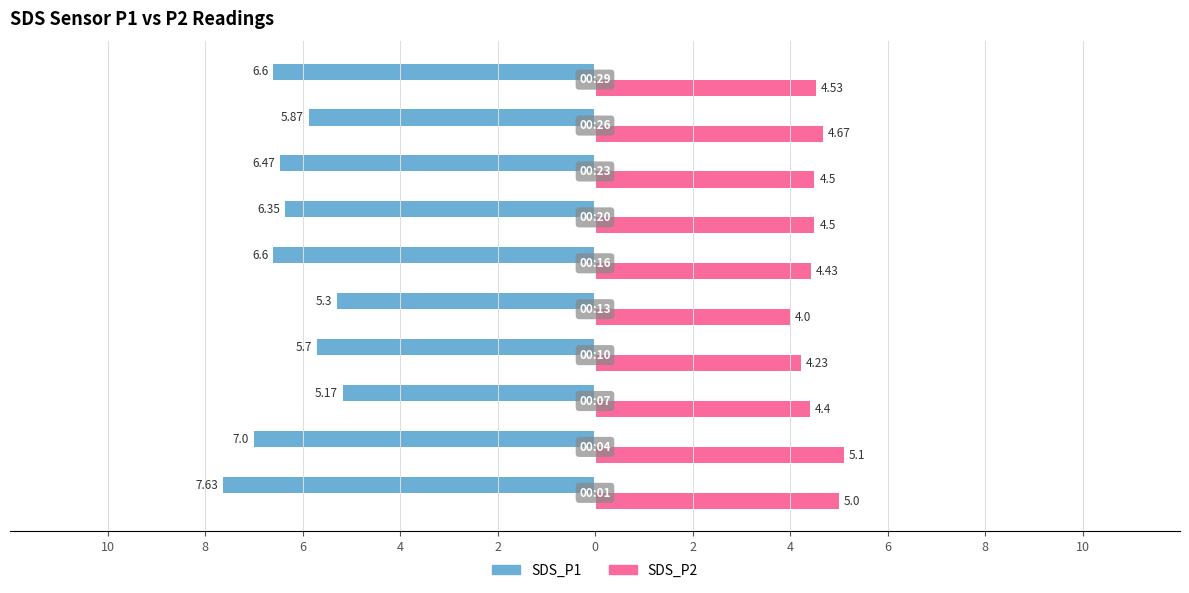

The value of SDS_P1 at 10 is 3.9. True or false?

False